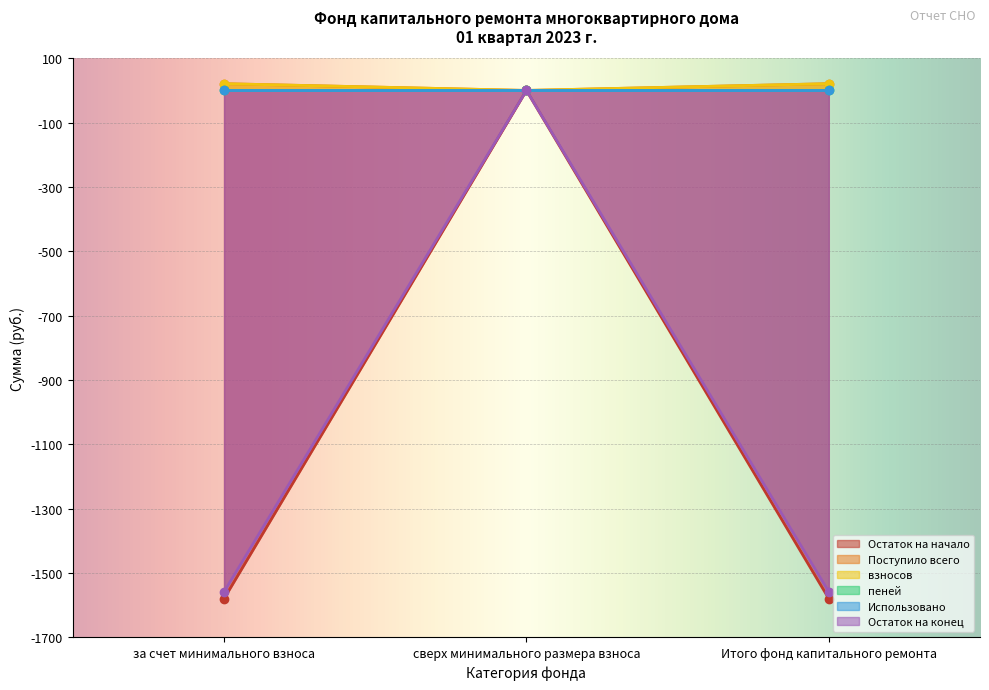

Is the value of пеней at за счет минимального взноса greater than the value of Остаток на конец at за счет минимального взноса?

Yes